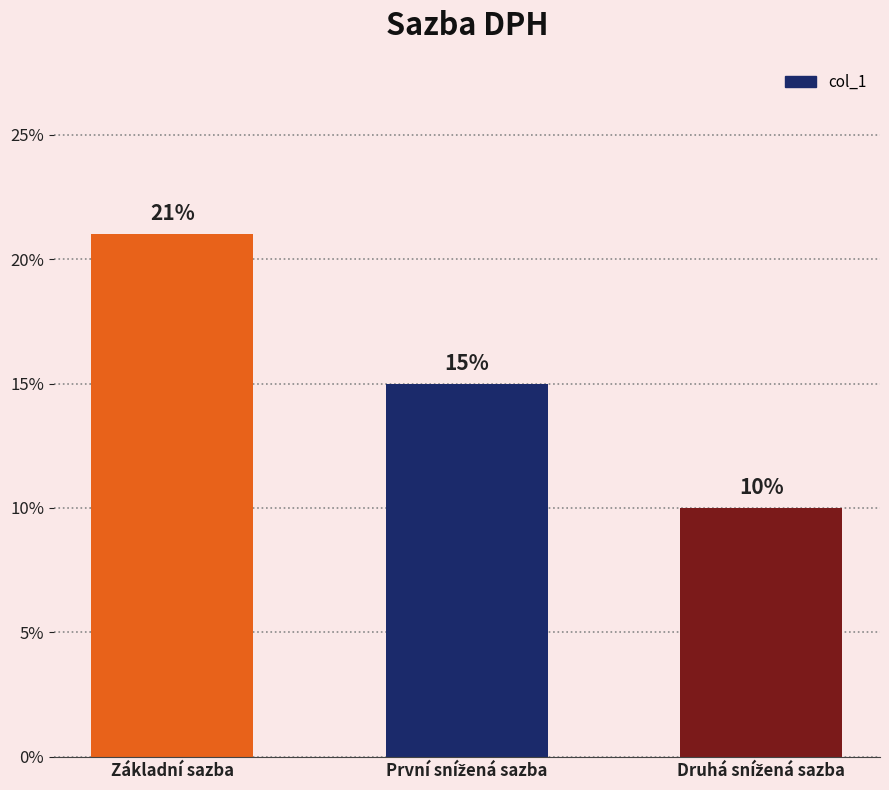

What is the label of the 1st bar from the left?

Základní sazba